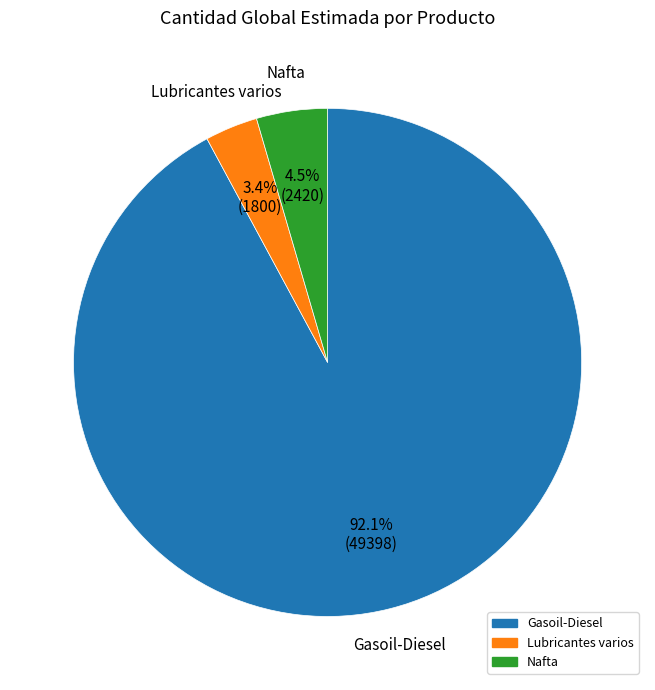

Rank the categories by value from highest to lowest.

Gasoil-Diesel, Nafta, Lubricantes varios